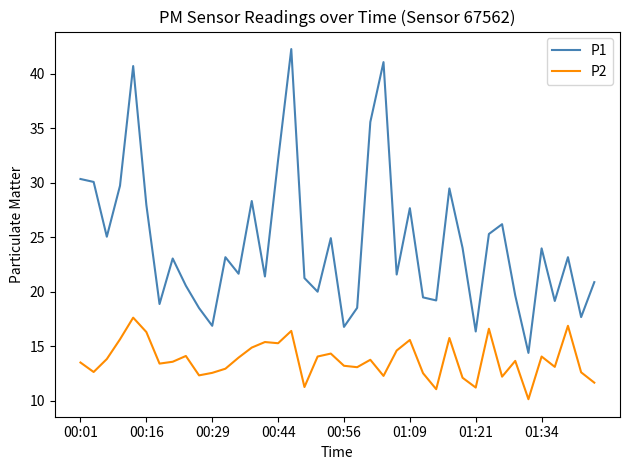

What is the highest value of the P1 series?

42.3